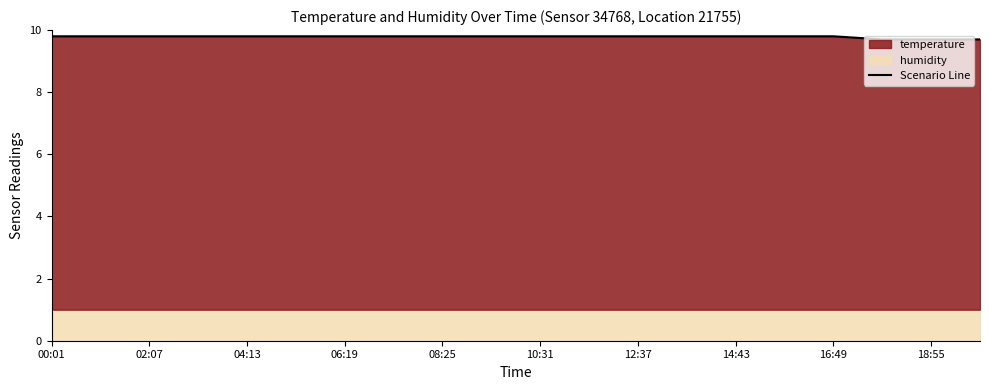

What is the sum of all values?

195.7